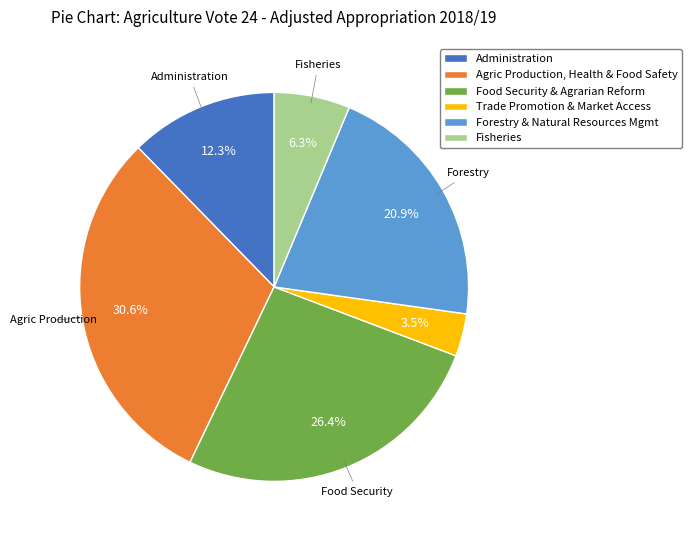

How many segments does this pie chart have?

6